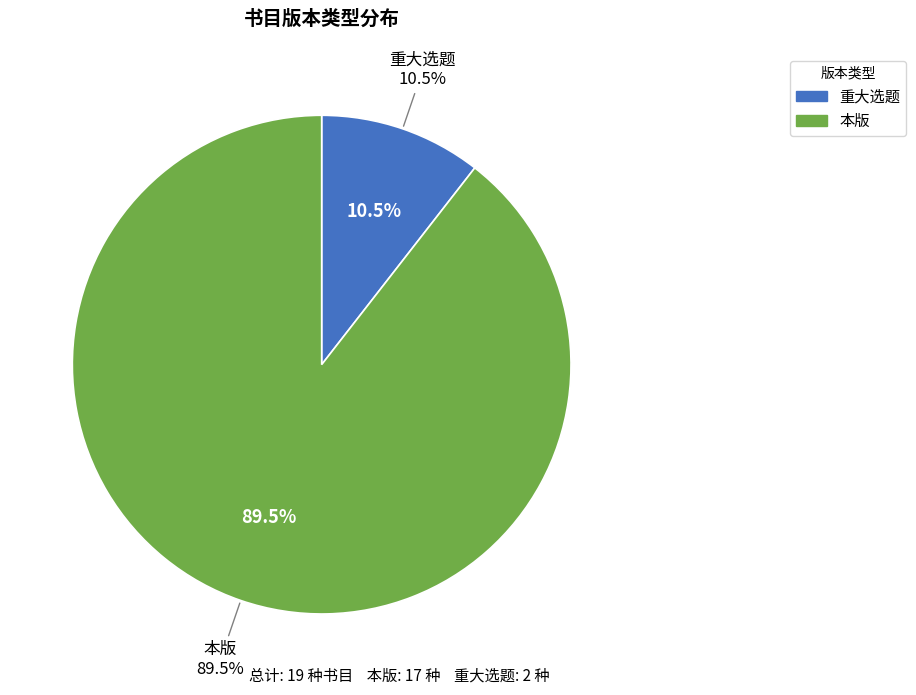

Is it true that 本版 is 89% of the pie?

True